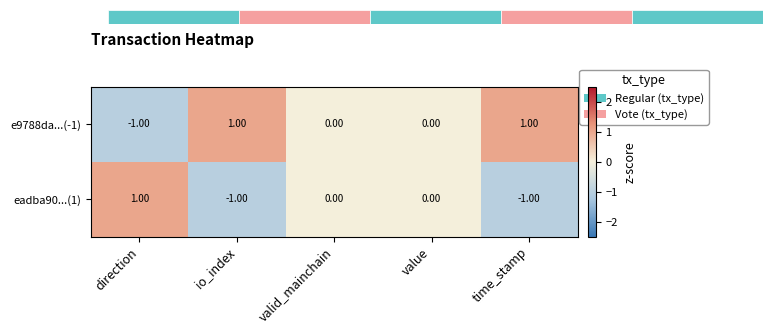

The value of e9788da...(-1) at direction is -1. True or false?

True